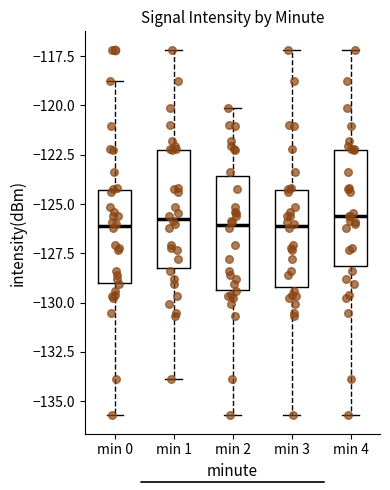

Reading left to right, transcribe this box plot: for each box, give where its median line is, the range the box spans, and where its two whiskers end, as read against the y-axis. The values are not printed on the chart, so give them approximately, as read against the axis.

min 0: median -126.0, box -129.0 to -124.5, whiskers -135.5 to -118.5
min 1: median -125.5, box -128.0 to -122.0, whiskers -134.0 to -117.0
min 2: median -126.0, box -129.5 to -123.5, whiskers -135.5 to -120.0
min 3: median -126.0, box -129.0 to -124.5, whiskers -135.5 to -117.0
min 4: median -125.5, box -128.0 to -122.0, whiskers -135.5 to -117.0